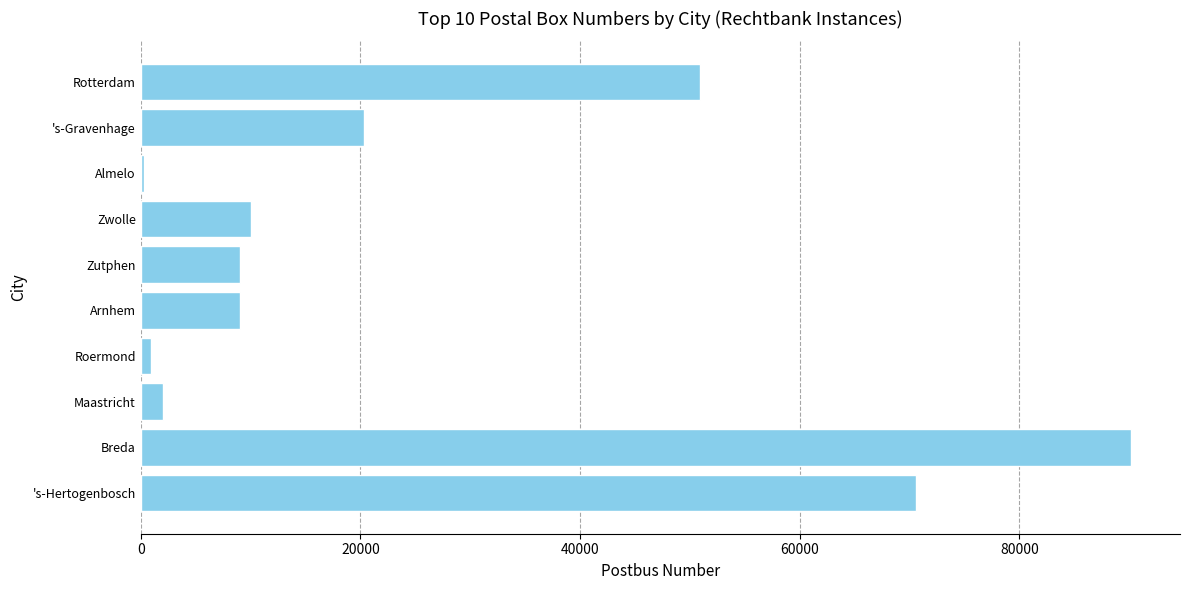

What is the difference between the maximum and minimum values?

89787